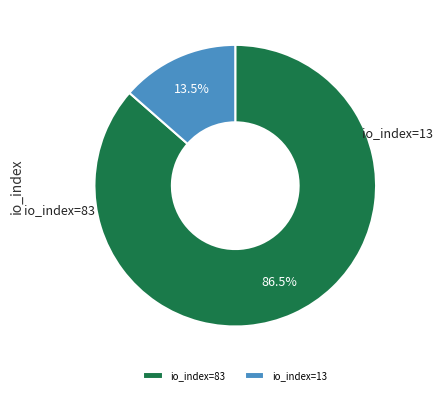

Count the number of slices in the pie.

2